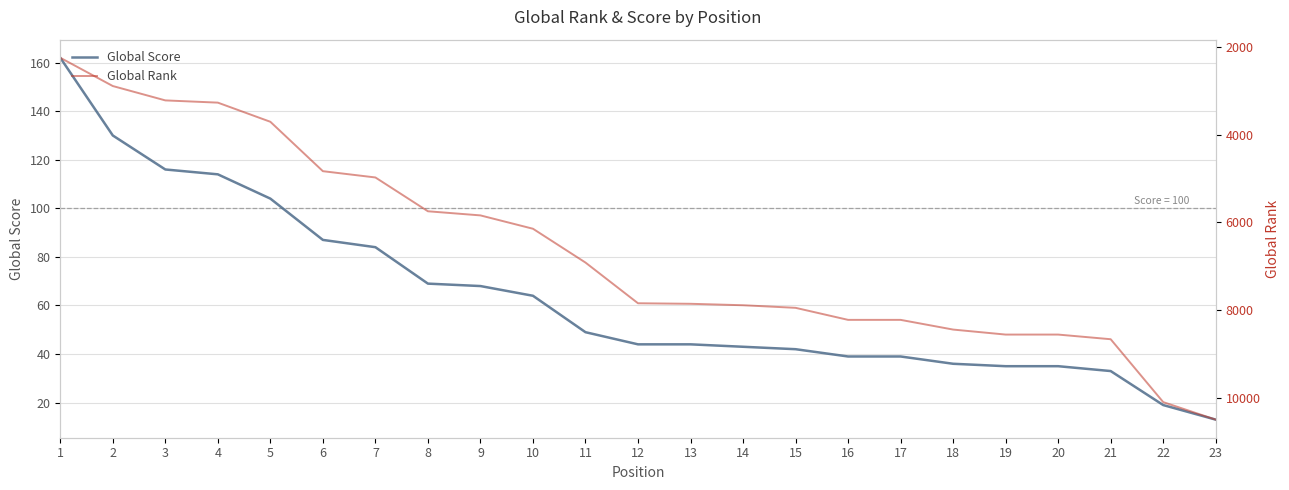

What is the total value across all series at 14?

7928